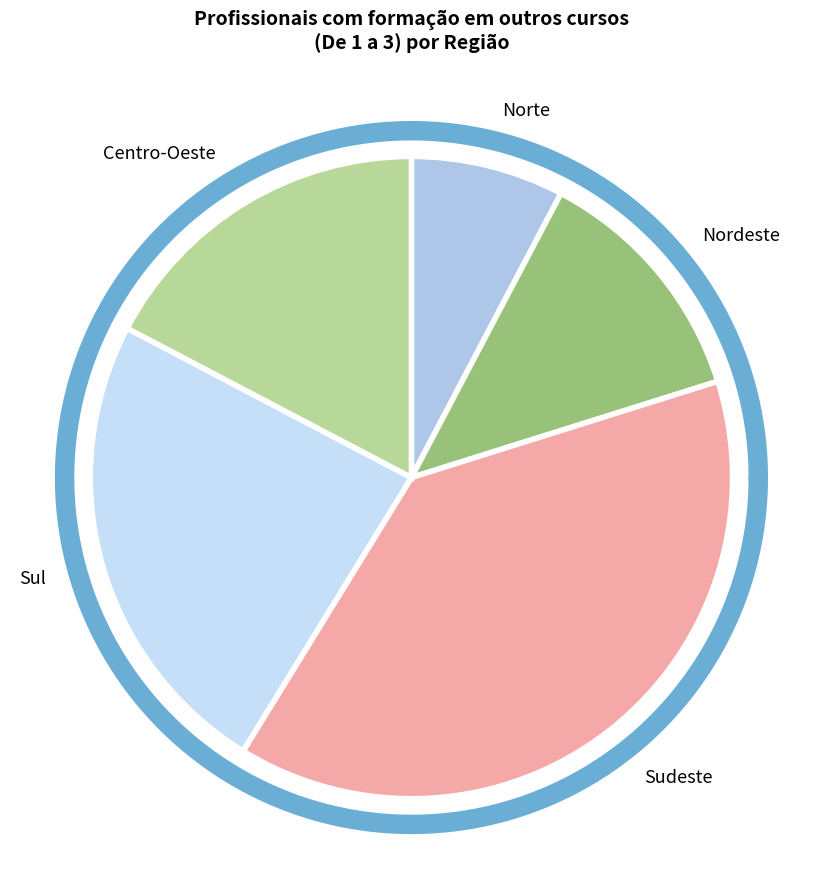

What is the largest slice in the pie chart?

Sudeste